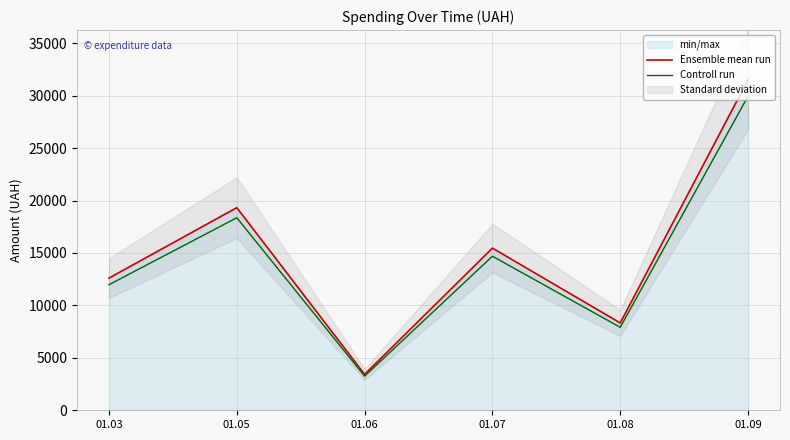

Which category has the highest value across all series?

01.09